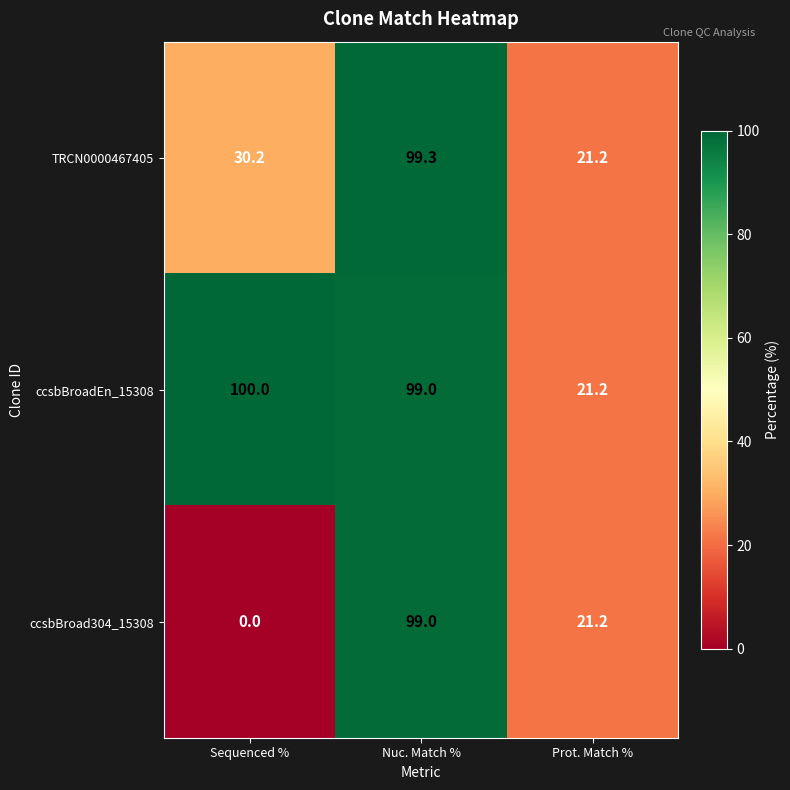

What is the difference between the maximum and minimum values in the ccsbBroad304_15308 series?

99.0